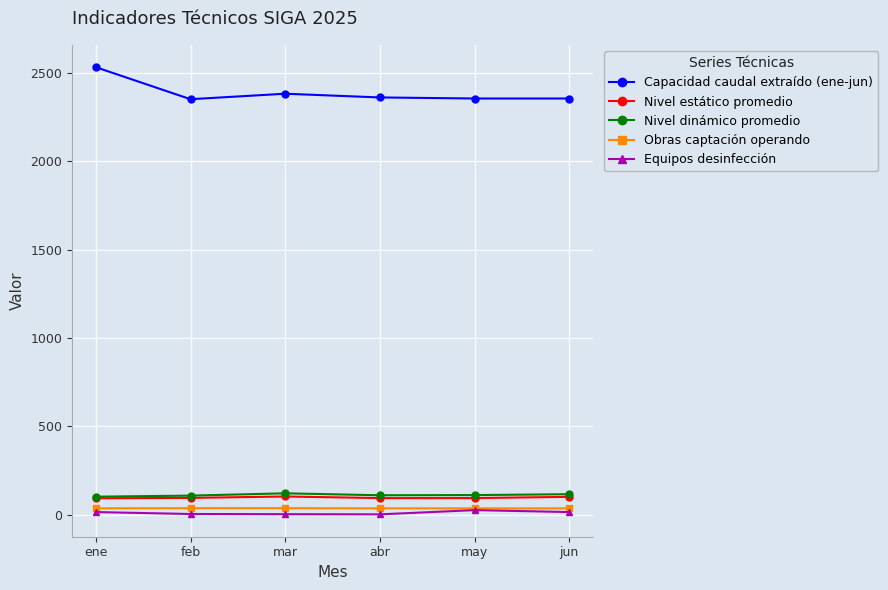

What is the difference between the second highest and minimum values in the Obras captación operando series?

1